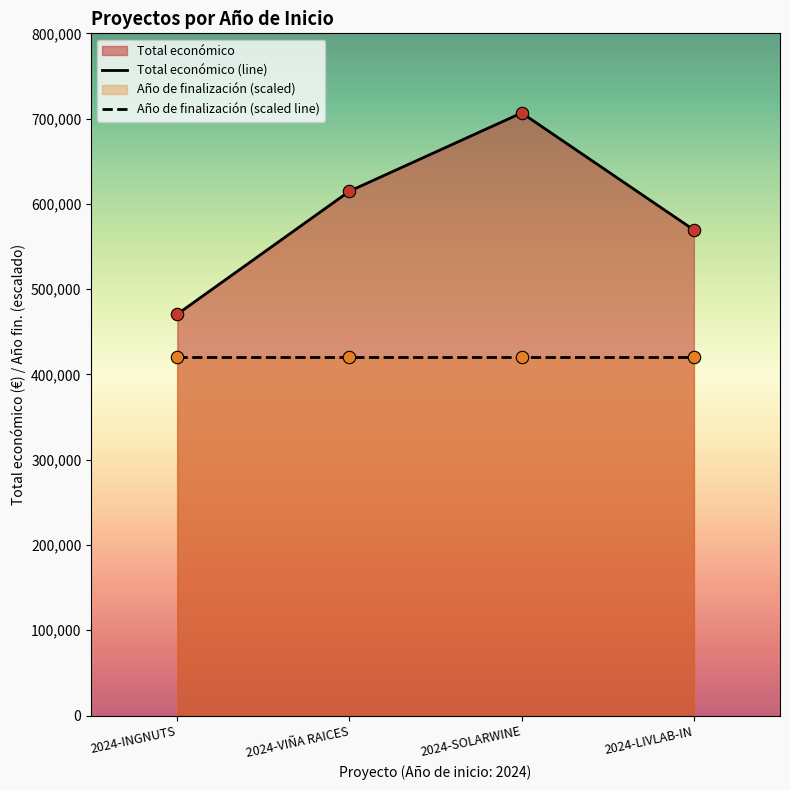

What is the total value across all series at 2024-VIÑA RAICES?

1034907